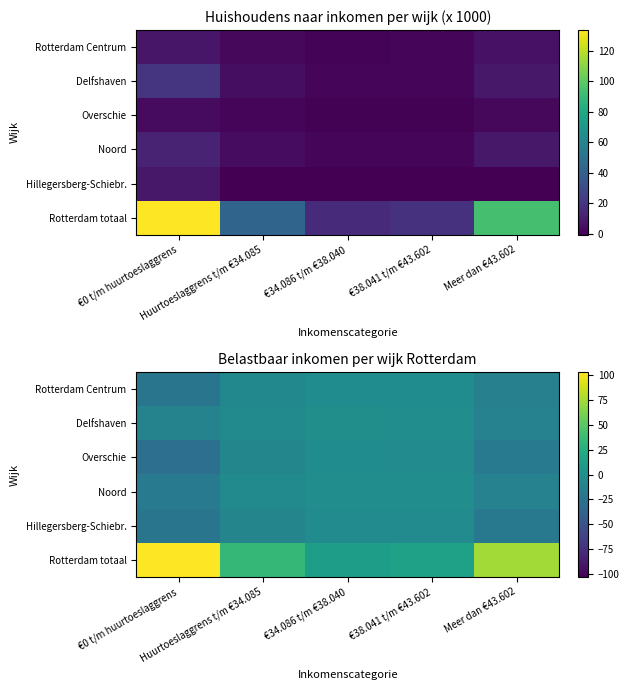

What is the minimum value for Noord?

-18.2